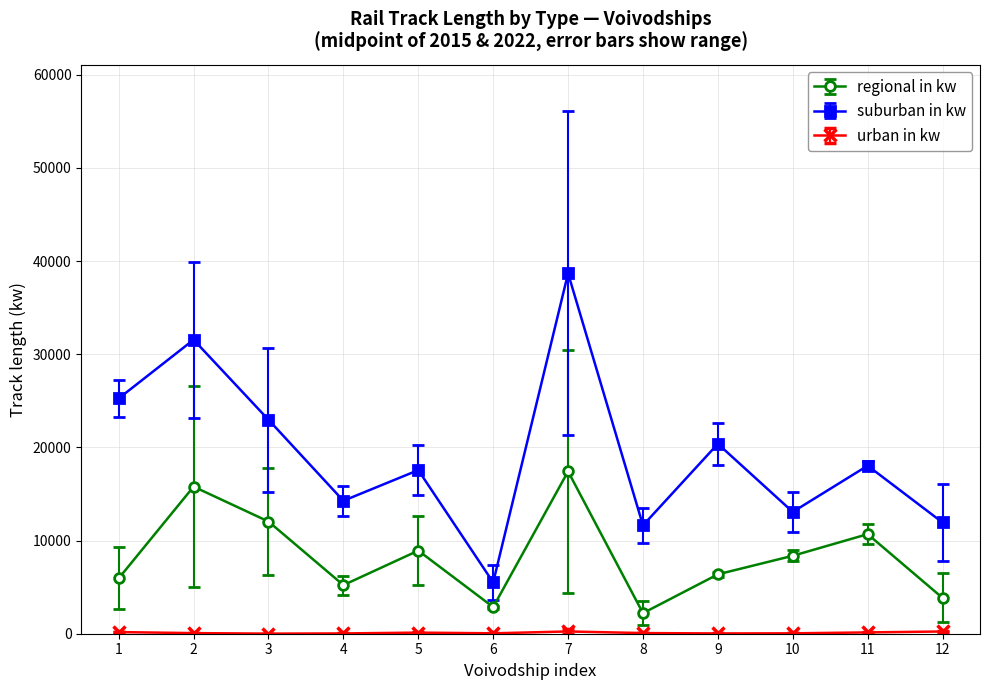

What is the difference between the maximum and second lowest values in the regional in kw series?

14561.5